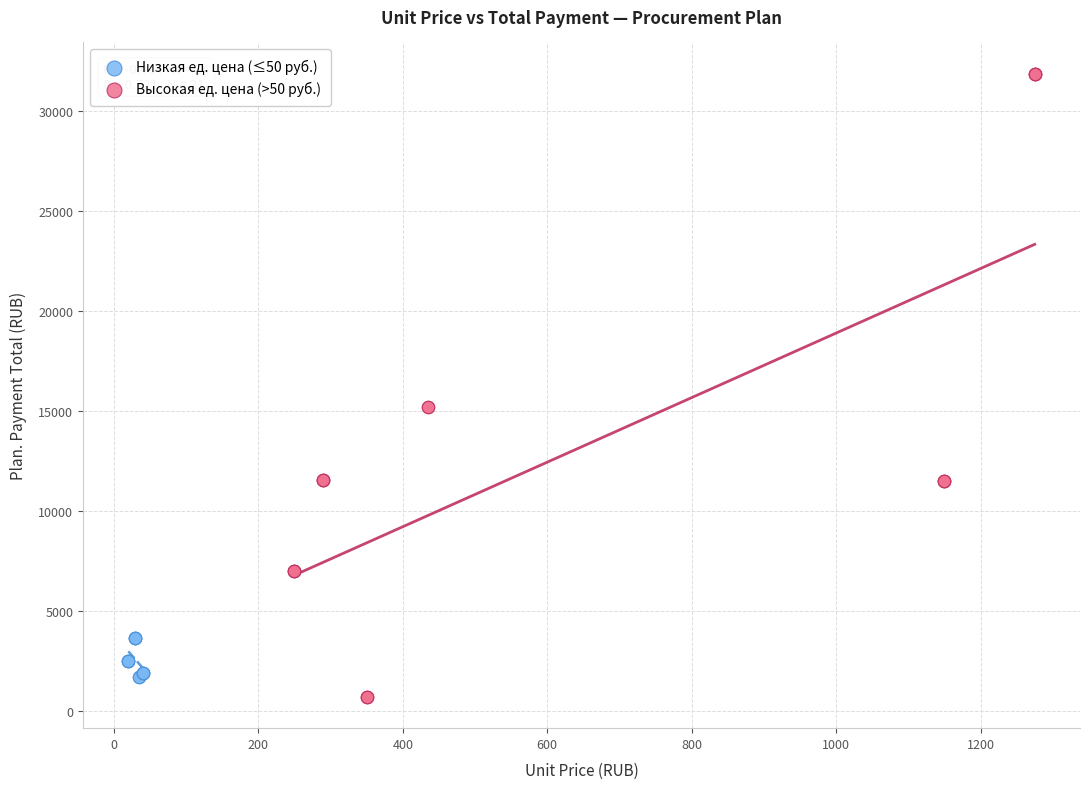

Which series has the largest Y range (max minus min)?

Высокая ед. цена (>50 руб.)